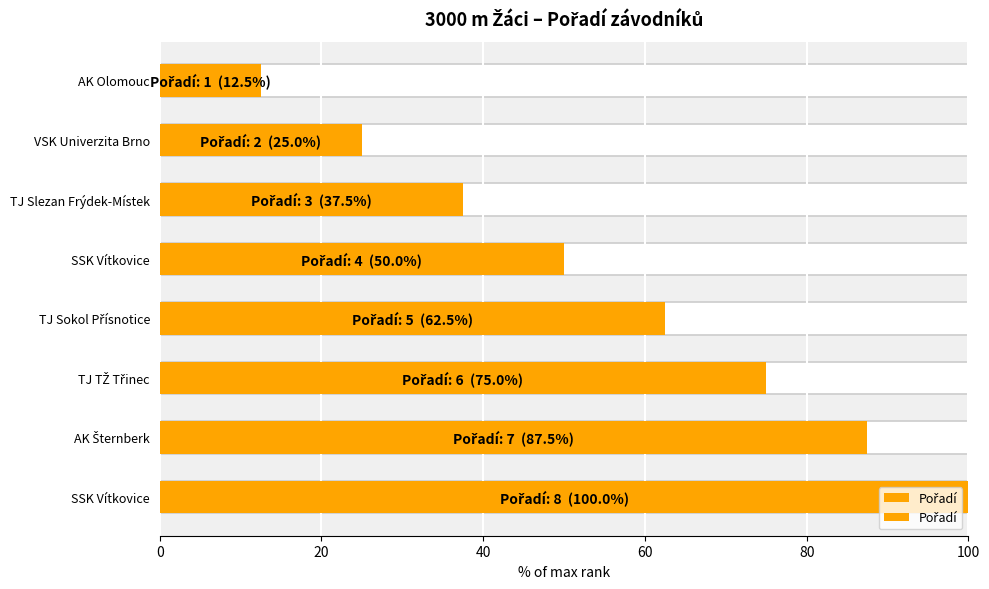

What is the minimum value shown in the chart?

12.5